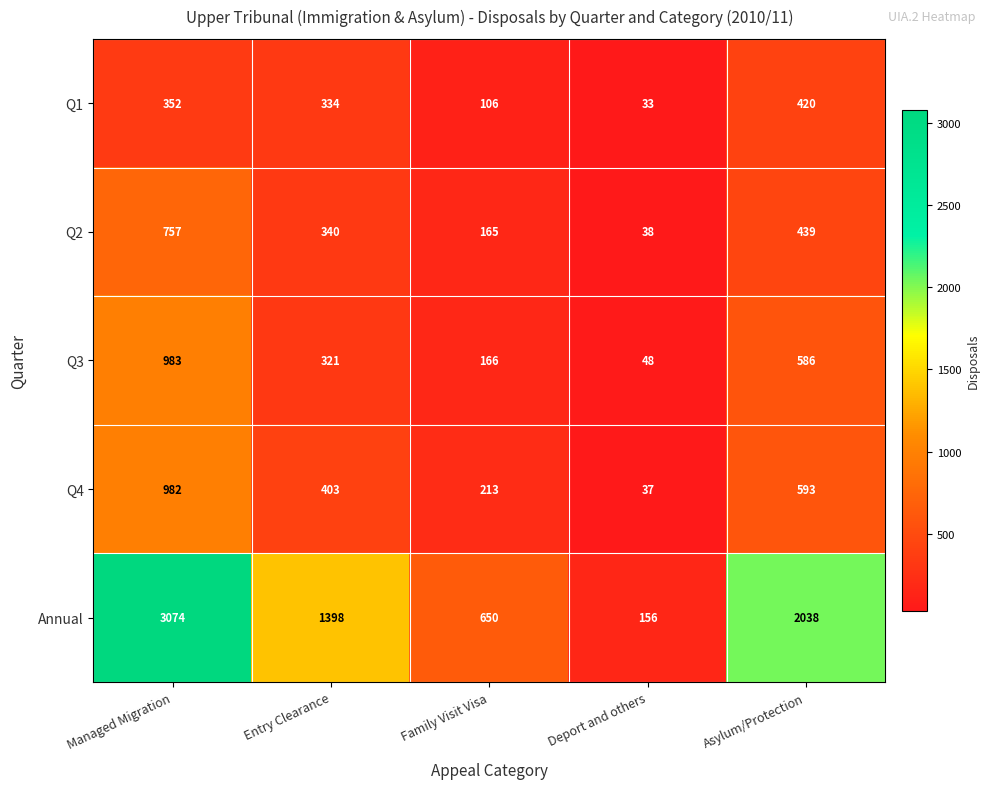

What is the total value across all series at Family Visit Visa?

1300